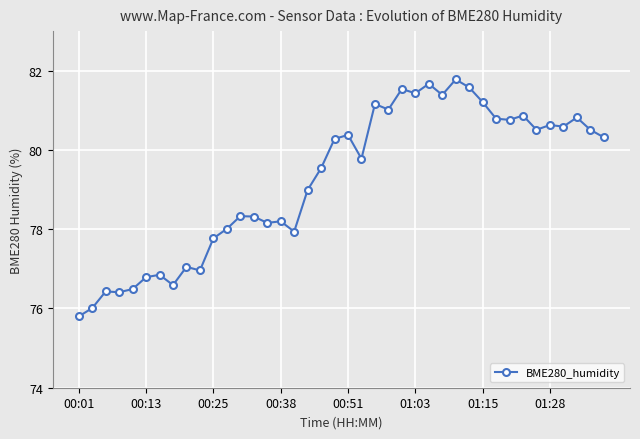

True or false: the data has more than 0 interior local peaks.

True